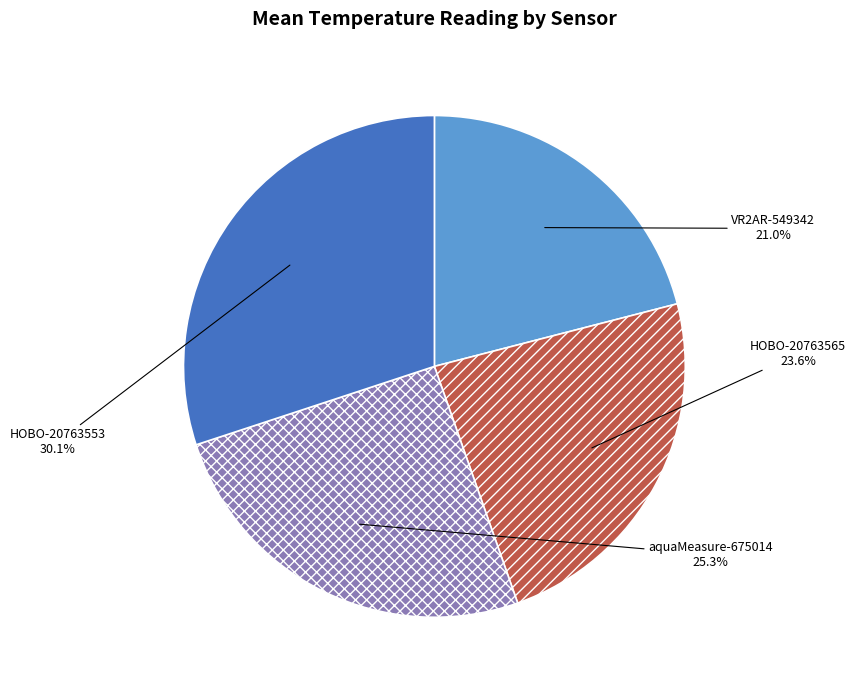

Which has a higher value, HOBO-20763553 or VR2AR-549342?

HOBO-20763553